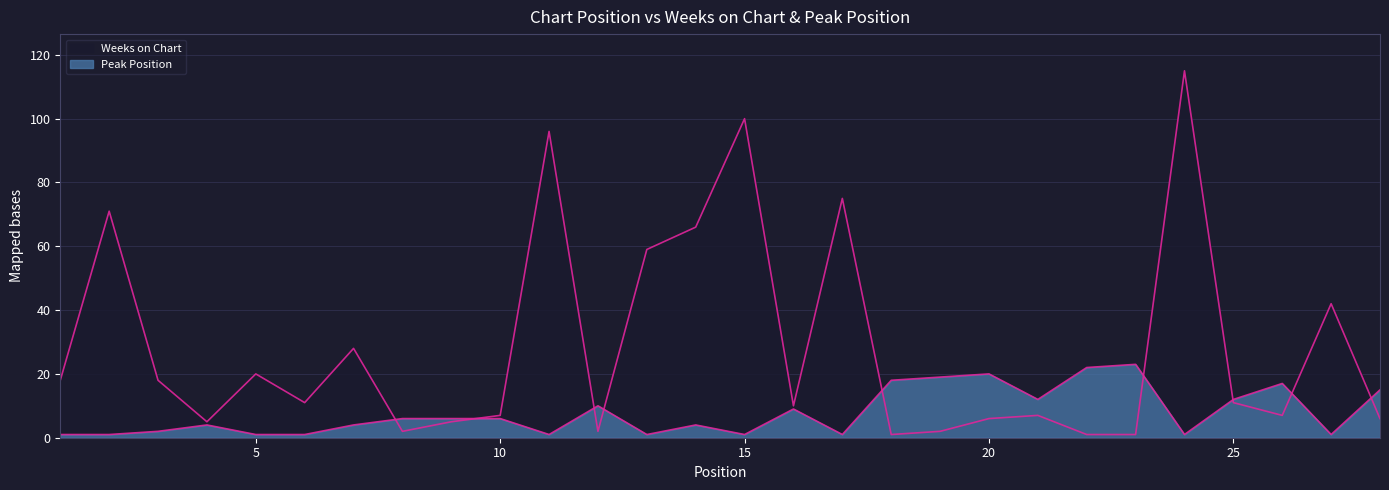

What is the value of the Weeks on Chart point at the 26th from the left?

7